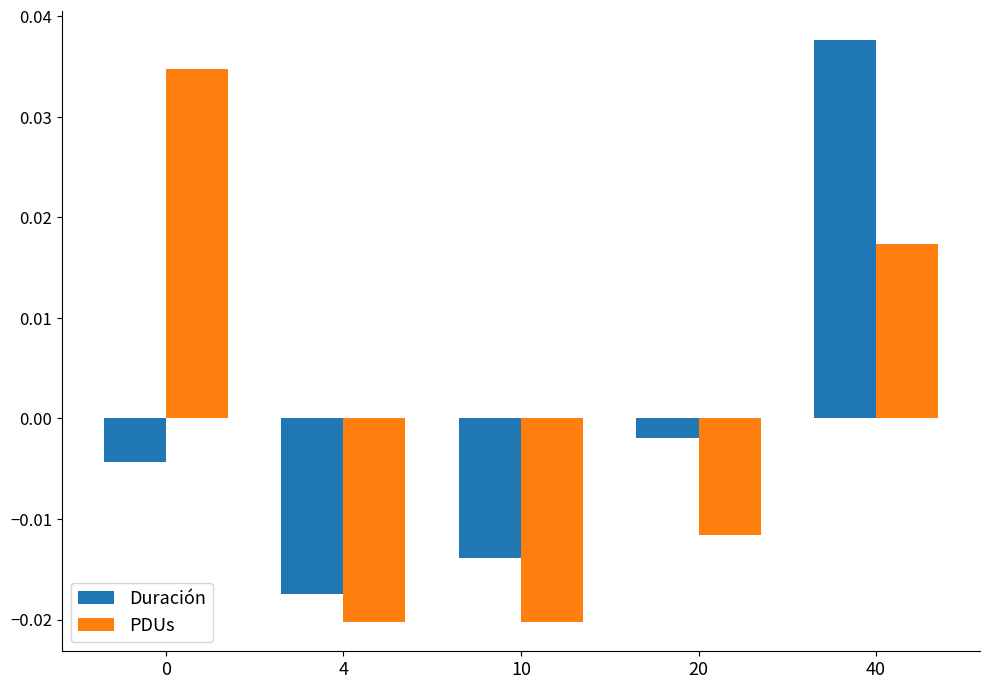

At 4, list the series in order from largest to smallest.

Duración, PDUs